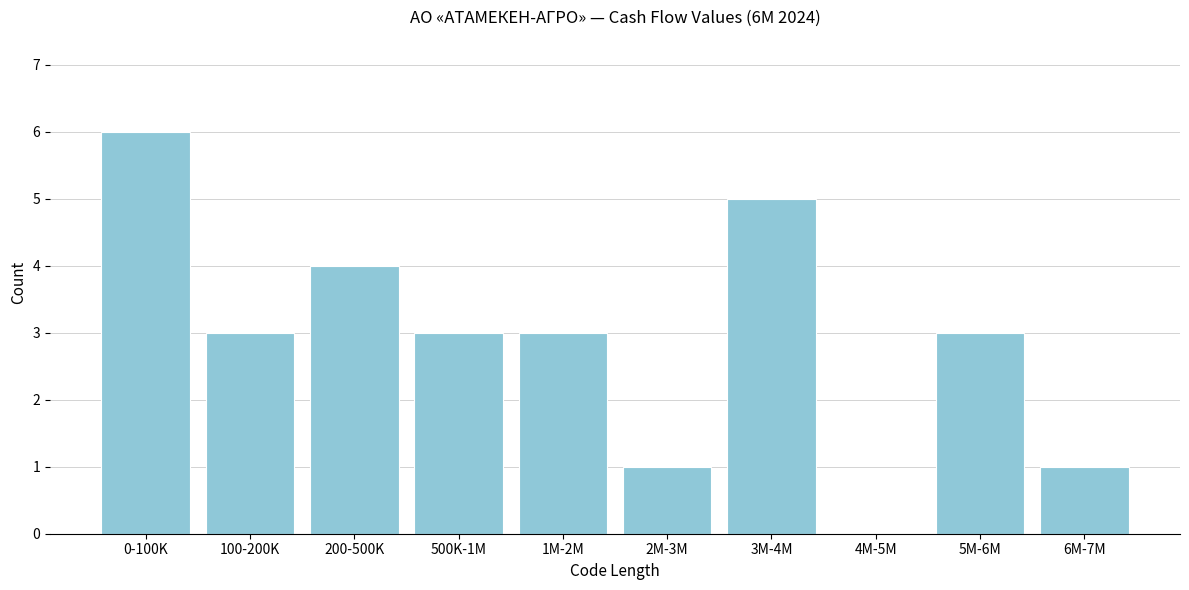

Reading left to right, what are all the values shown in this chart?

0-100K=6	100-200K=3	200-500K=4	500K-1M=3	1M-2M=3	2M-3M=1	3M-4M=5	4M-5M=0	5M-6M=3	6M-7M=1